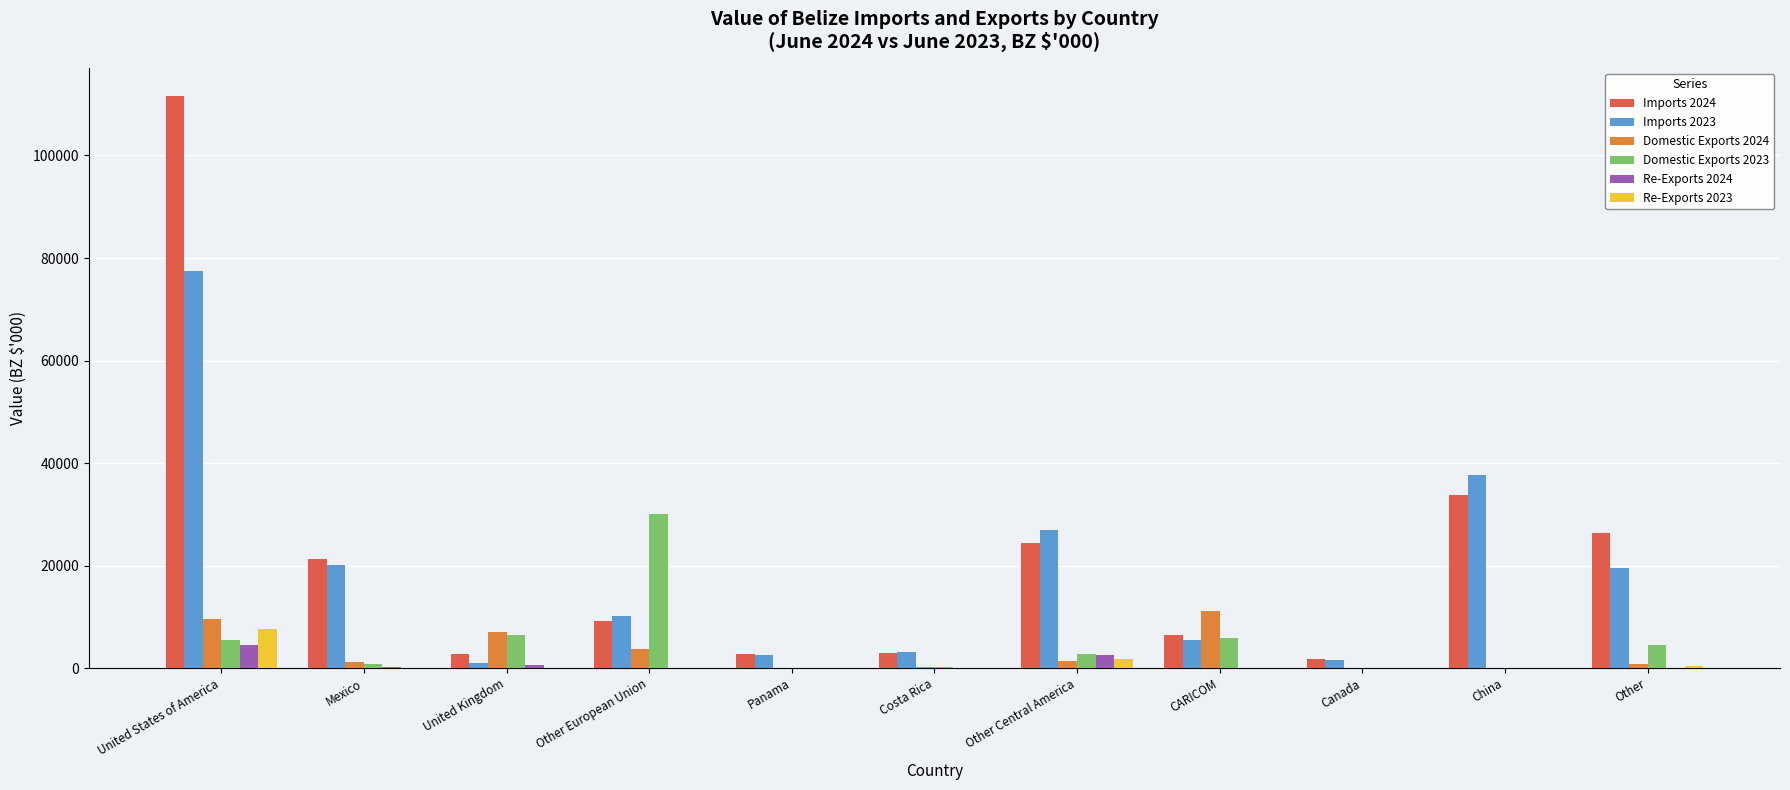

The value of Imports 2024 at Mexico is 4476.3. True or false?

False